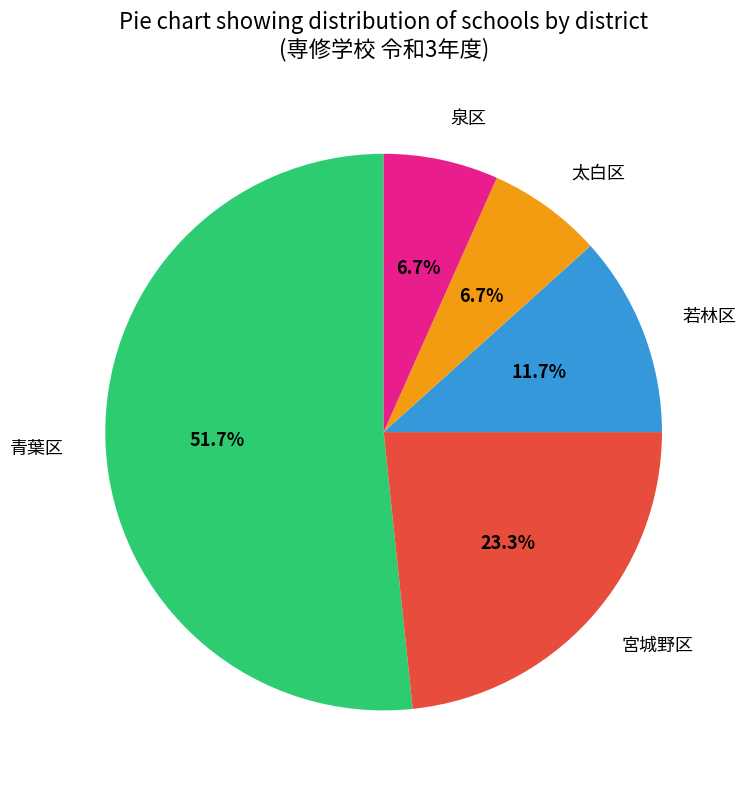

Does 太白区 account for over 50% of the chart?

No